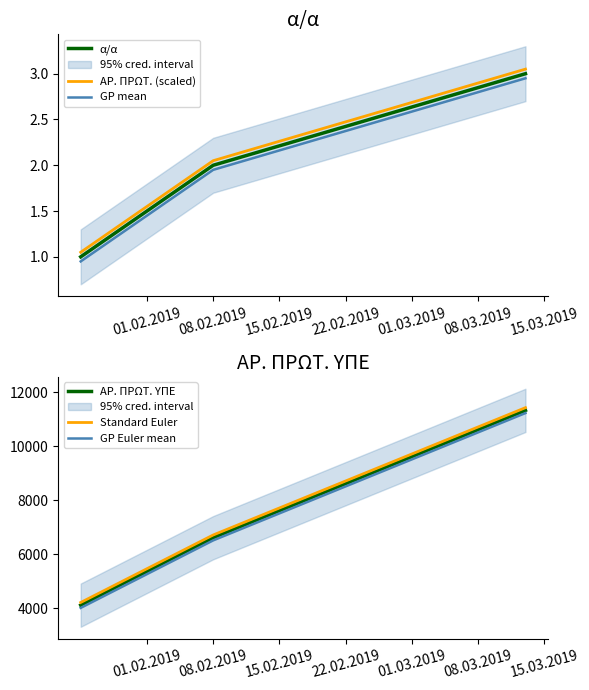

What is the value of the GP Euler mean point at the 3rd from the left?

11225.0